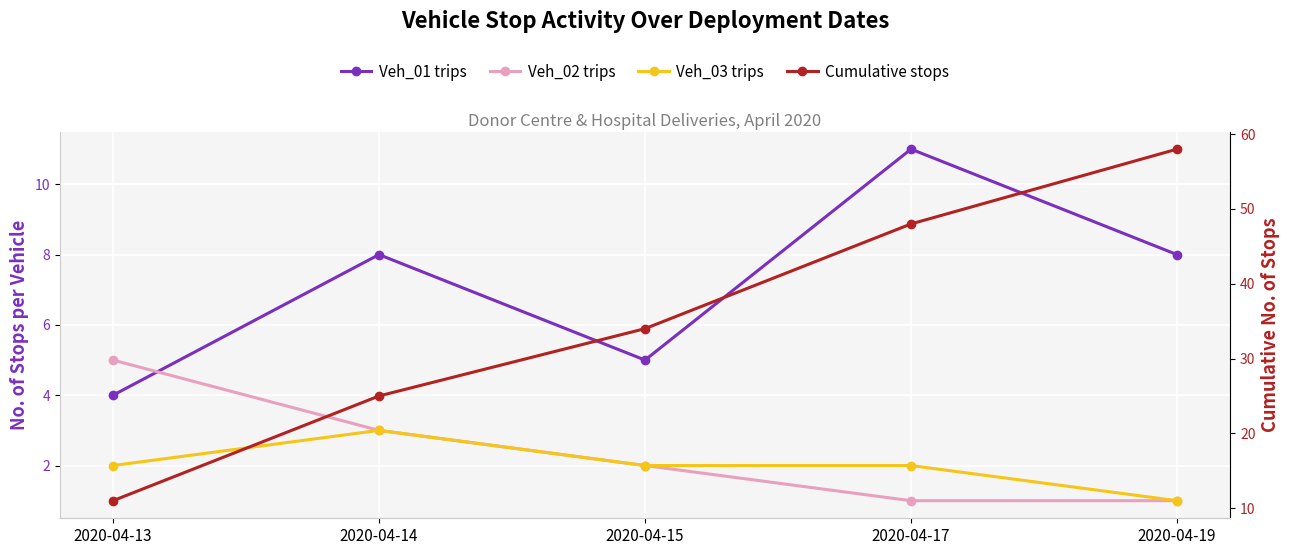

Reading left to right, what are all the values shown in this chart?

Veh_01 trips: 2020-04-13=4	2020-04-14=8	2020-04-15=5	2020-04-17=11	2020-04-19=8
Veh_02 trips: 2020-04-13=5	2020-04-14=3	2020-04-15=2	2020-04-17=1	2020-04-19=1
Veh_03 trips: 2020-04-13=2	2020-04-14=3	2020-04-15=2	2020-04-17=2	2020-04-19=1
Cumulative stops: 2020-04-13=11	2020-04-14=25	2020-04-15=34	2020-04-17=48	2020-04-19=58